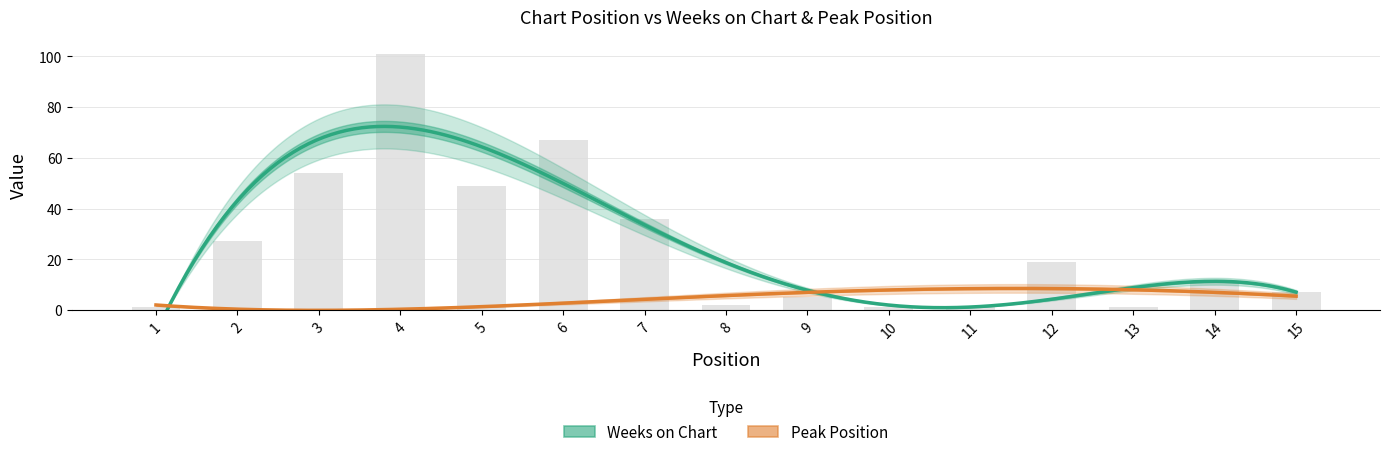

What is the sum of all values?

382